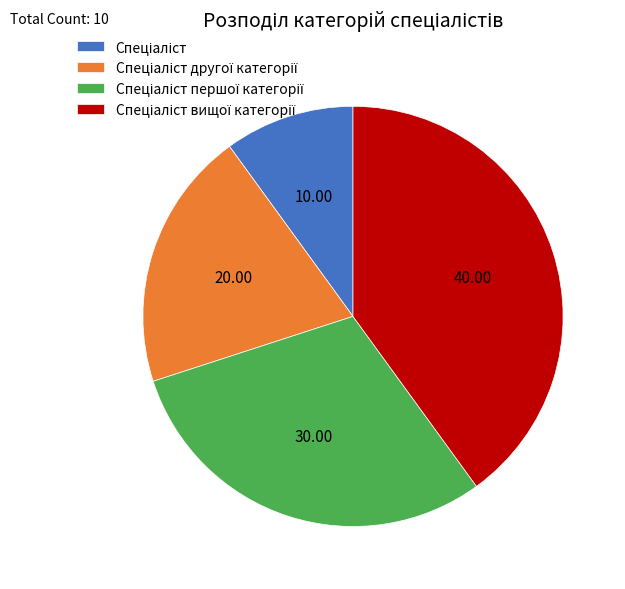

Does any single category account for the majority?

No